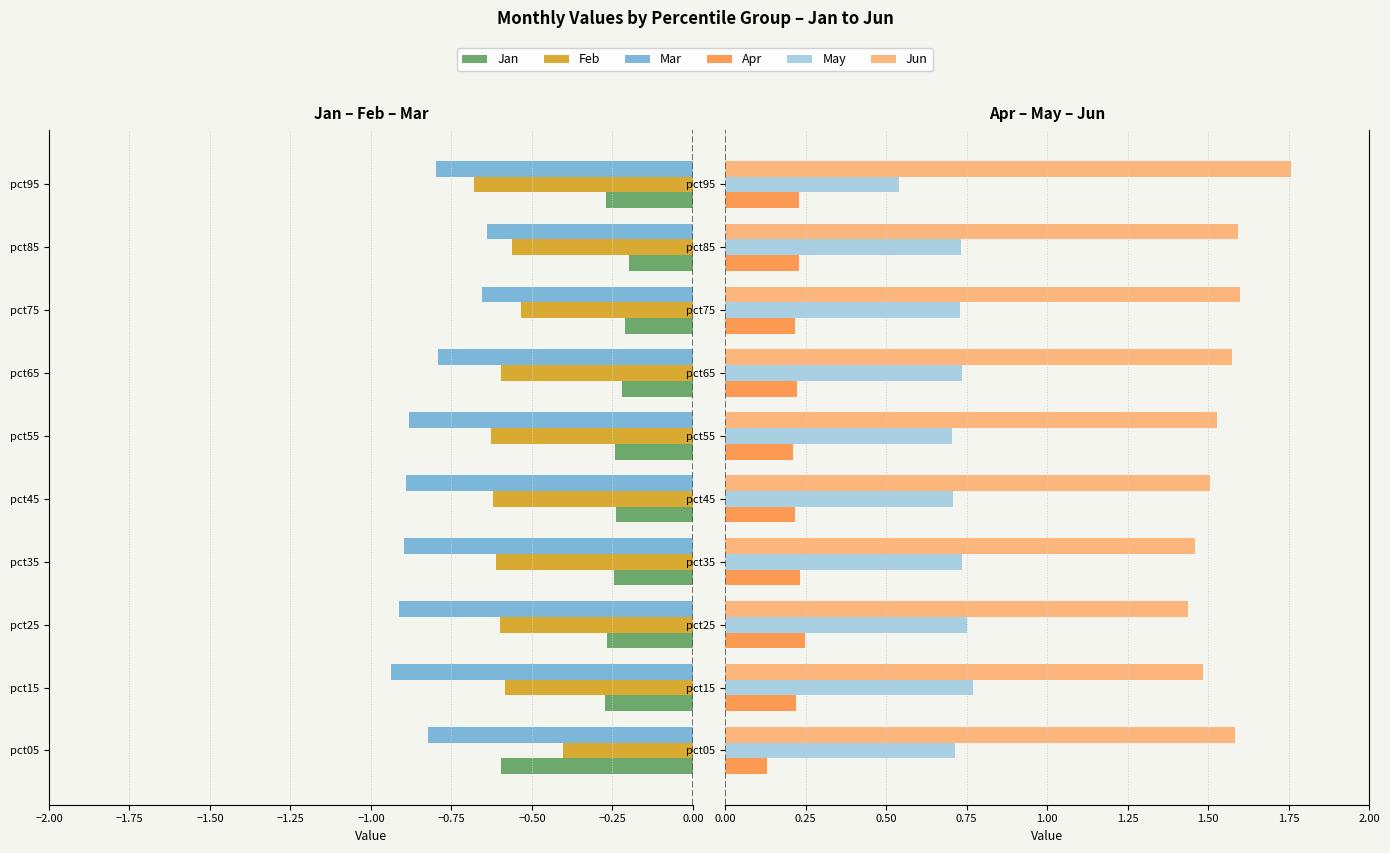

What is the difference between the maximum and minimum values in the Feb series?

0.3